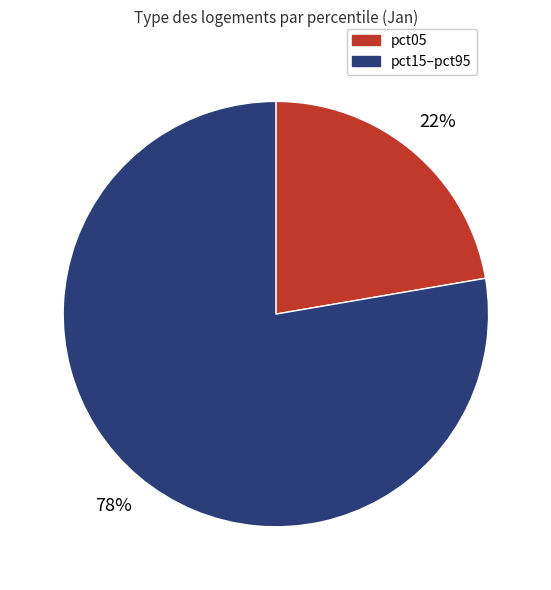

Does any single category account for the majority?

Yes